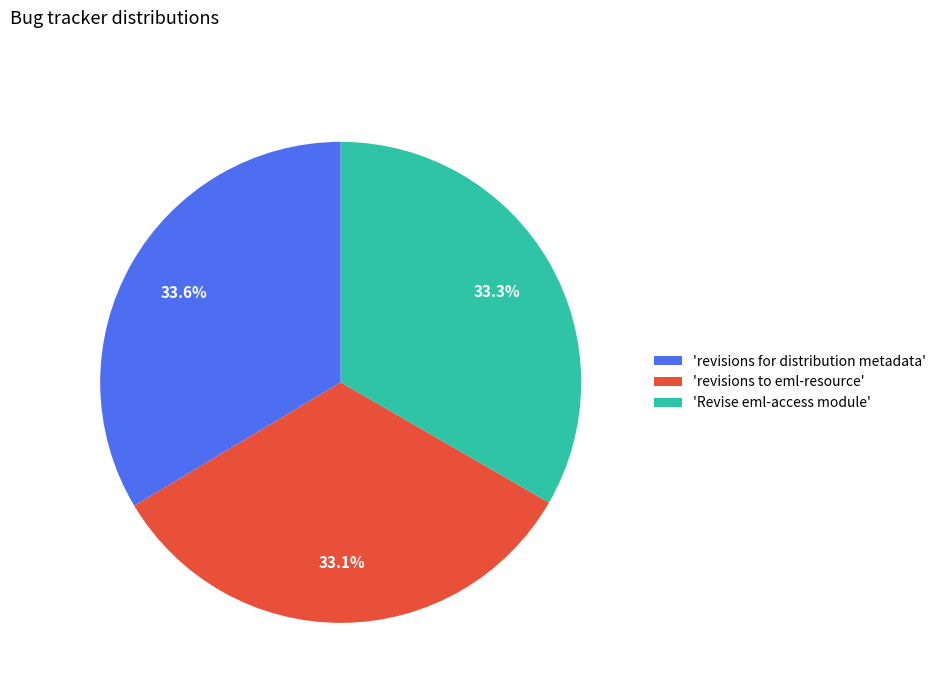

What is the ratio of the value at 'revisions to eml-resource' to the value at 'revisions for distribution metadata'?

1.0